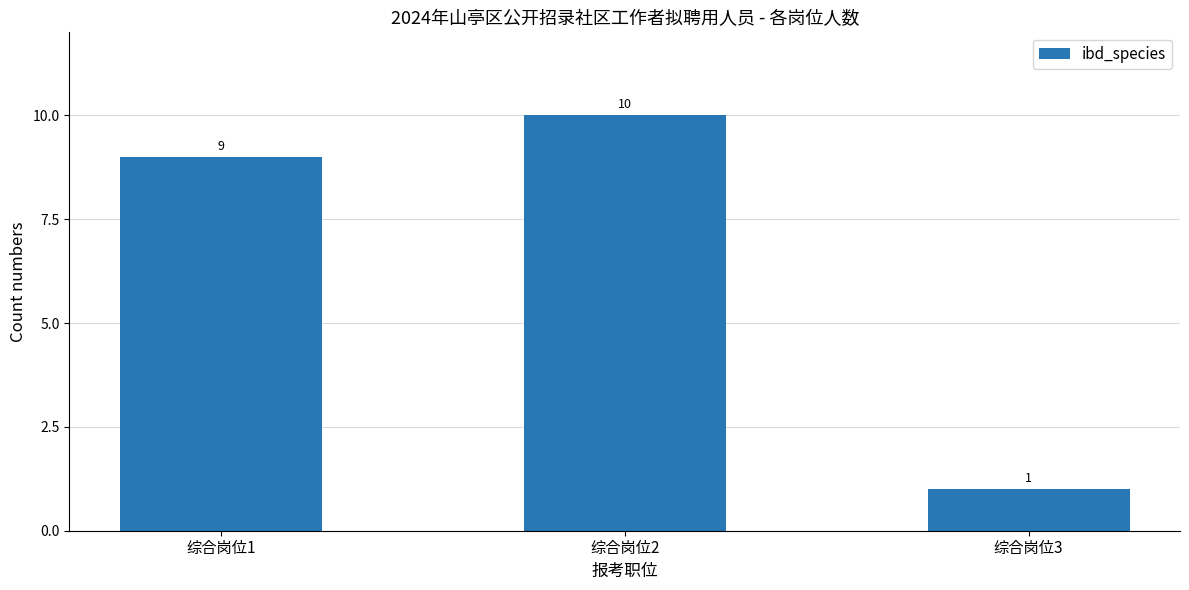

What is the difference between the maximum and minimum values?

9